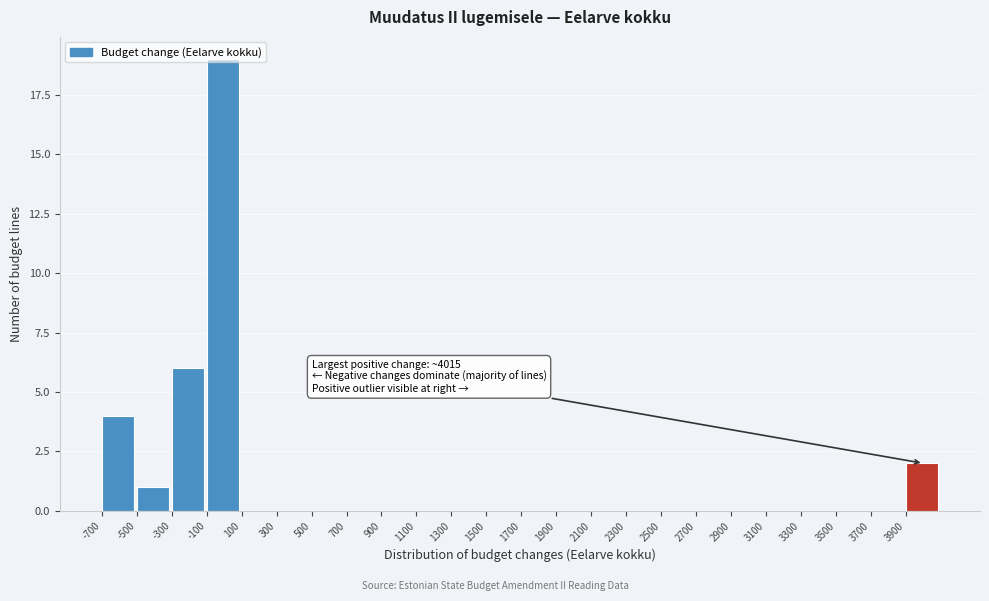

Over which range of the x-axis is the bar tallest?

-100 to 100